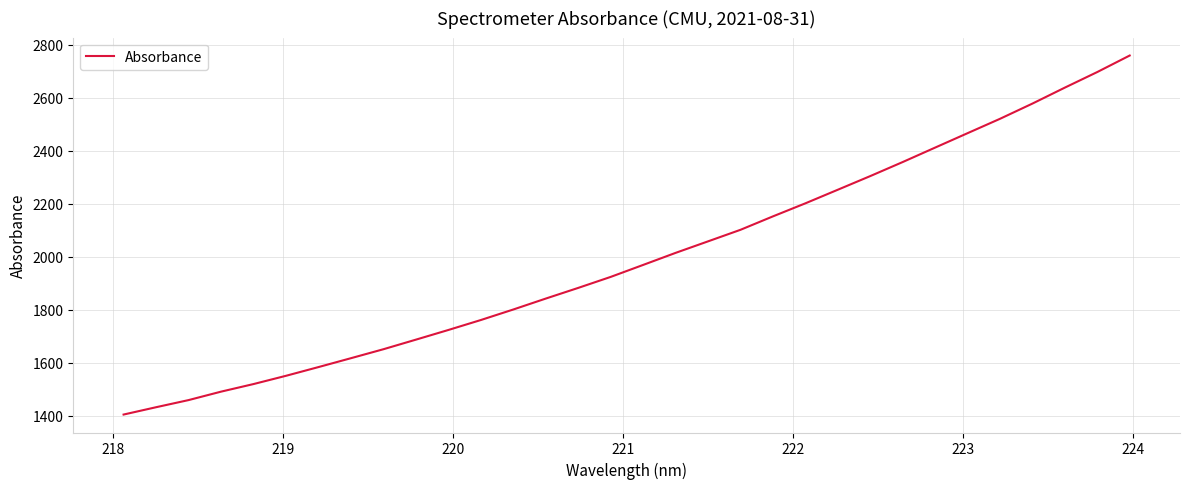

Reading left to right, what are all the values shown in this chart?

1404.2	1431.9	1458.8	1490.7	1519.3	1550.5	1583.4	1616.9	1650.7	1686.9	1723.4	1760.9	1800.6	1841.8	1882.1	1923.6	1968.8	2014.2	2057.7	2101.3	2152.0	2201.2	2252.5	2303.9	2356.9	2411.4	2465.8	2520.0	2577.4	2637.6	2696.4	2758.6